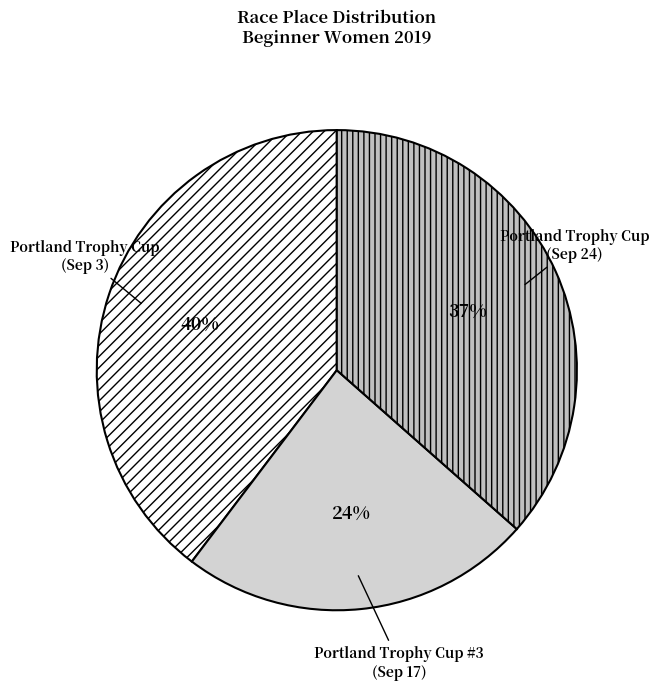

To the nearest percent, what percentage of the pie is Portland Trophy Cup #3 (Sep 17)?

24%